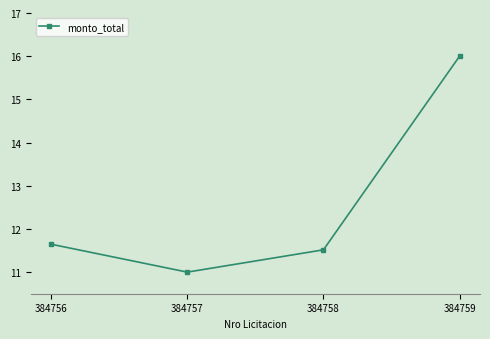

At which category does the chart reach its minimum across all series?

384757